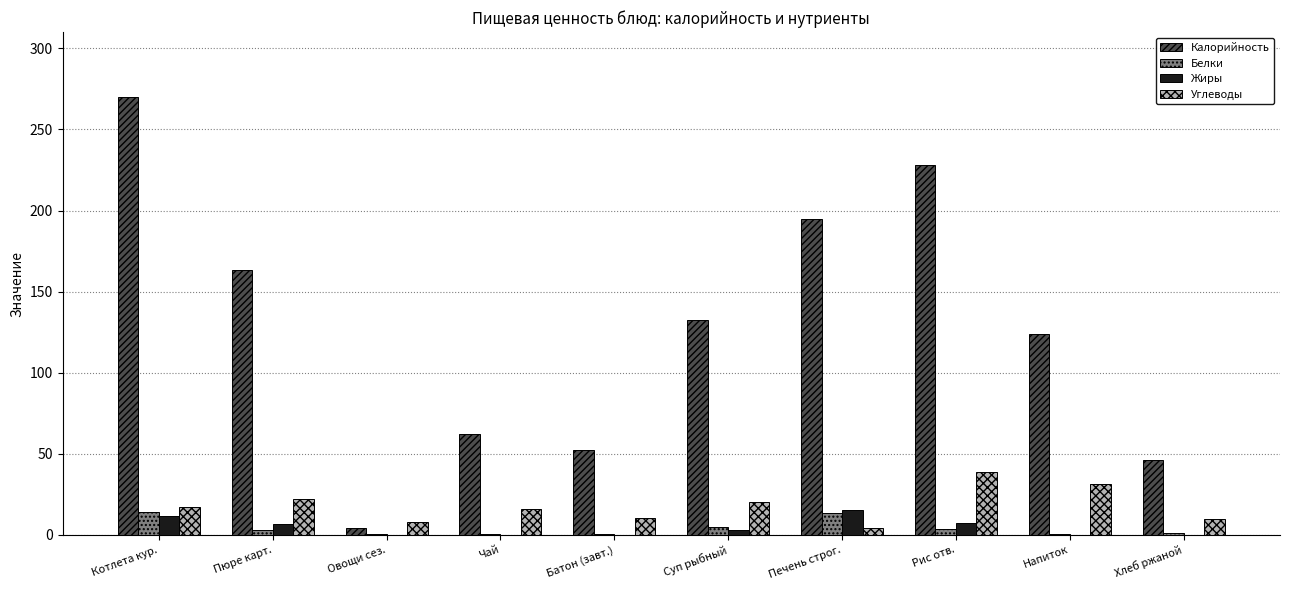

Between Батон (завт.) and Печень строг., which series saw the biggest shift?

Калорийность